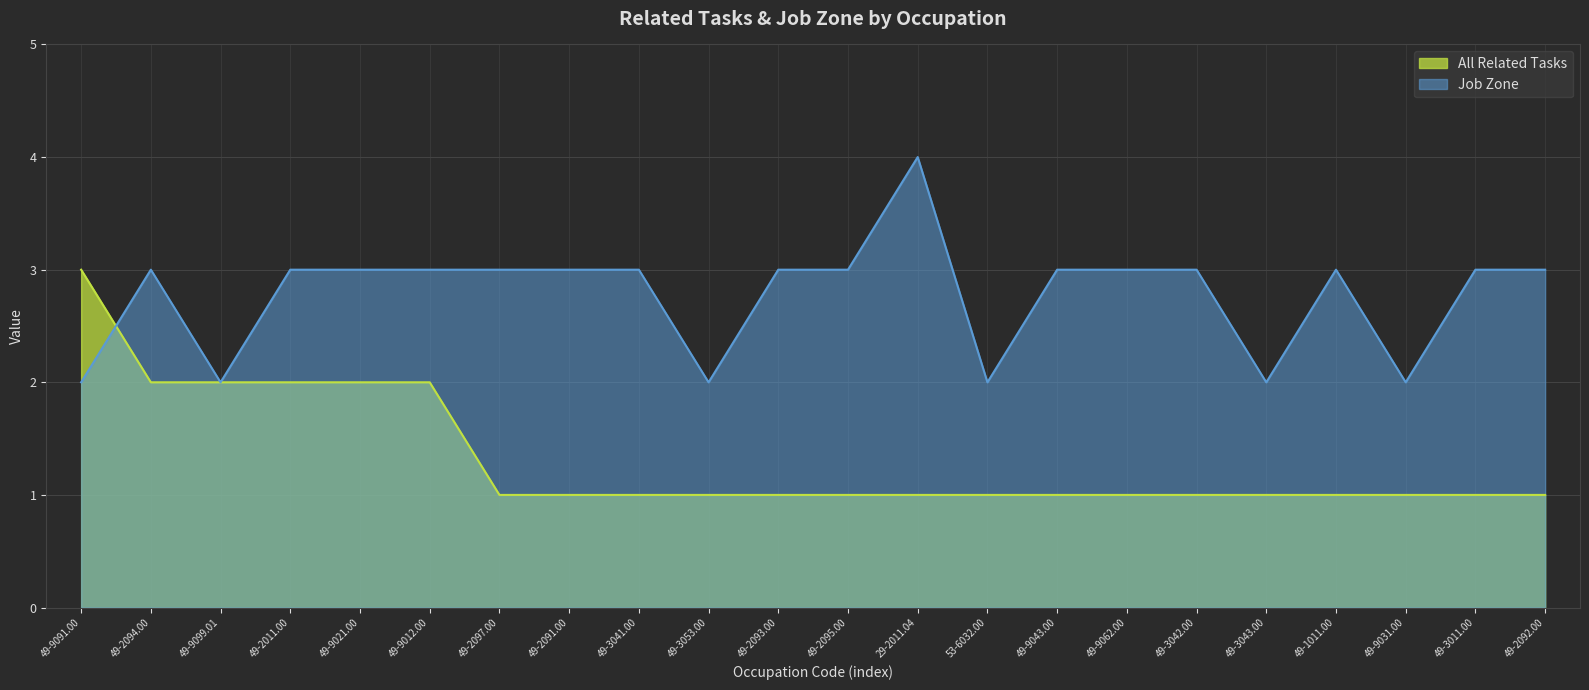

What is the difference between the highest and lowest values at 49-3041.00?

2